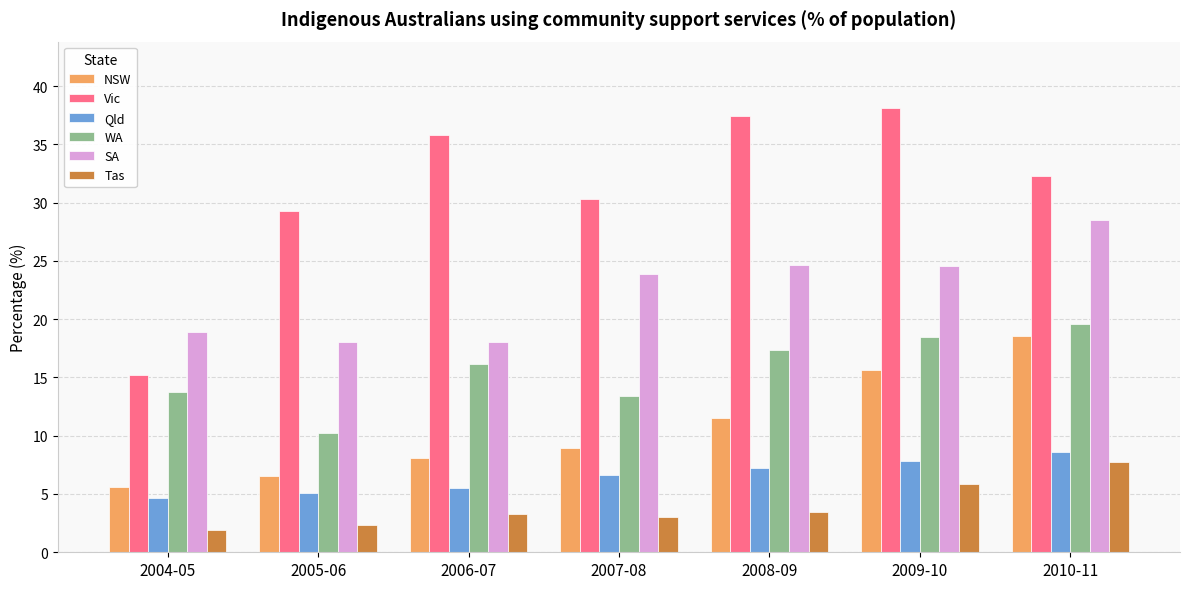

At how many categories does at least one series exceed 31?

4